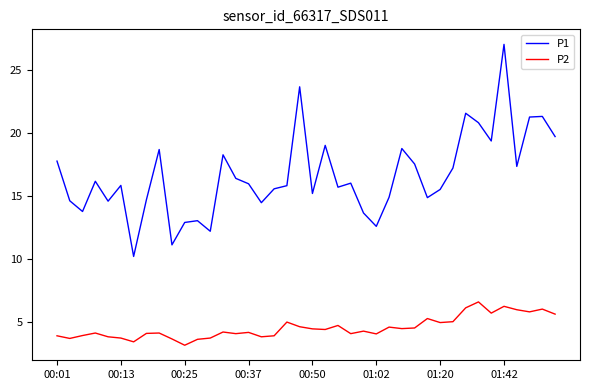

Which series has the largest range (max minus min)?

P1